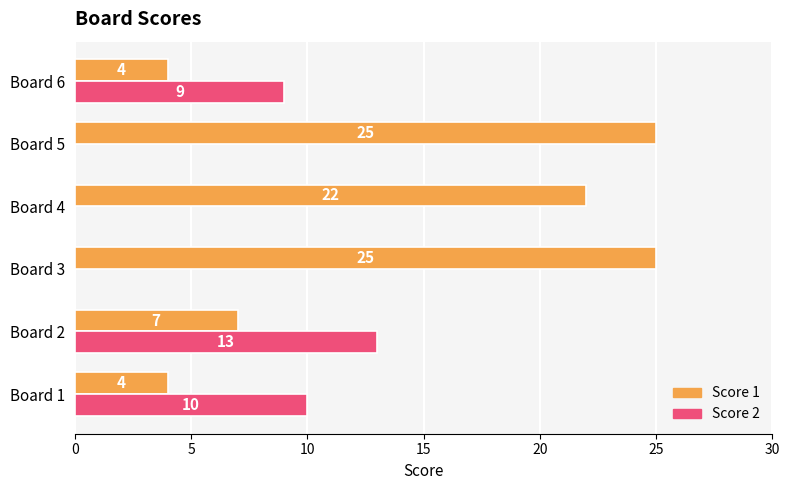

Which category has the highest value in the Score 2 series?

Board 2